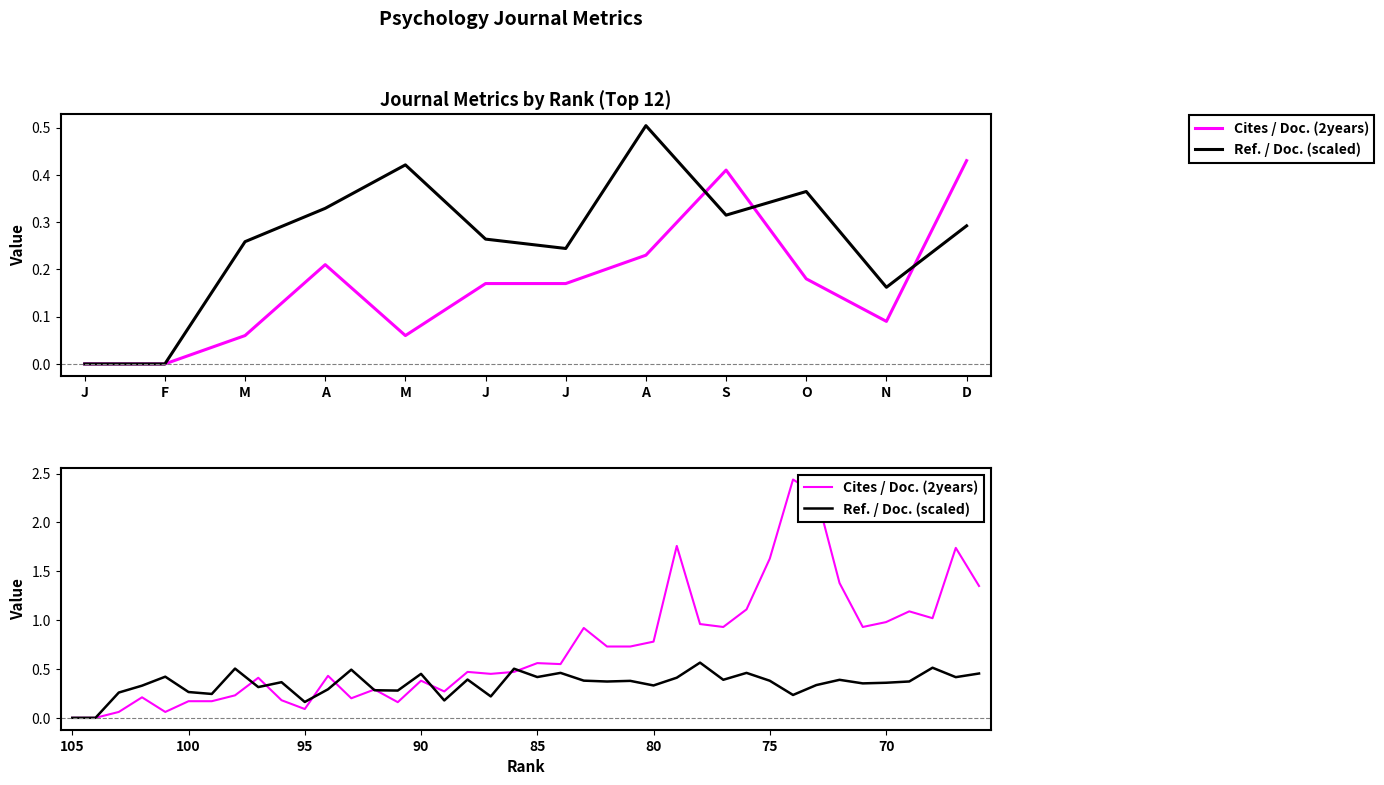

Reading left to right, extract all data points from this chart.

Cites / Doc. (2years): 0.0	0.0	0.1	0.2	0.1	0.2	0.2	0.2	0.4	0.2	0.1	0.4	0.2	0.3	0.2	0.4	0.3	0.5	0.5	0.5	0.6	0.6	0.9	0.7	0.7	0.8	1.8	1.0	0.9	1.1	1.6	2.4	2.3	1.4	0.9	1.0	1.1	1.0	1.7	1.4
Ref. / Doc. (scaled): 0.0	0.0	0.3	0.3	0.4	0.3	0.2	0.5	0.3	0.4	0.2	0.3	0.5	0.3	0.3	0.5	0.2	0.4	0.2	0.5	0.4	0.5	0.4	0.4	0.4	0.3	0.4	0.6	0.4	0.5	0.4	0.2	0.3	0.4	0.4	0.4	0.4	0.5	0.4	0.5